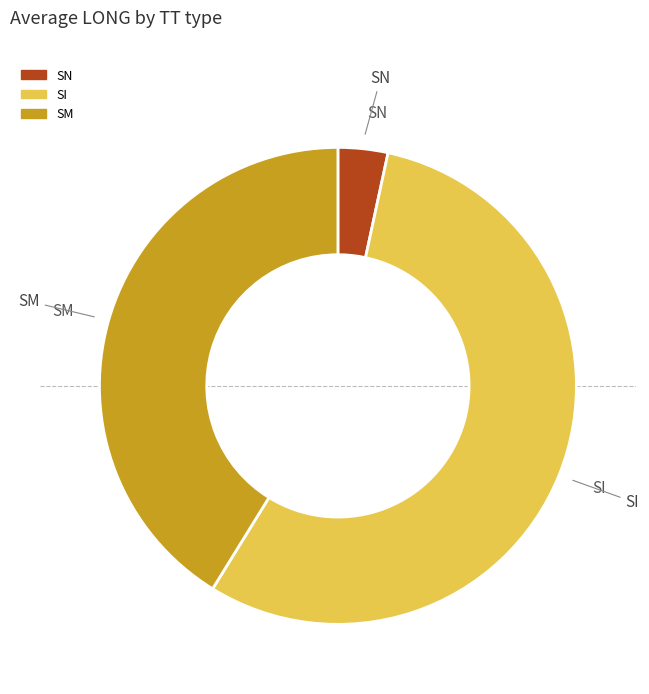

Is there any slice that represents more than half of the pie?

Yes